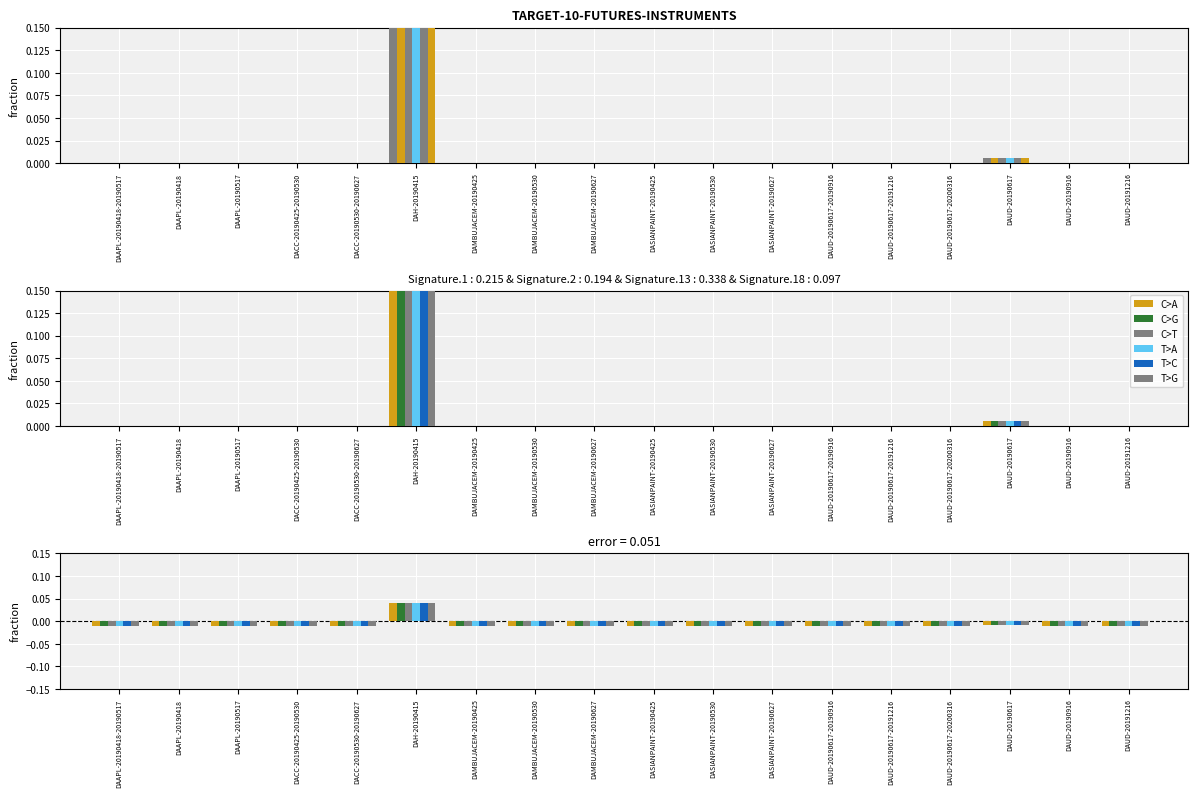

Count the number of data series in this chart.

6